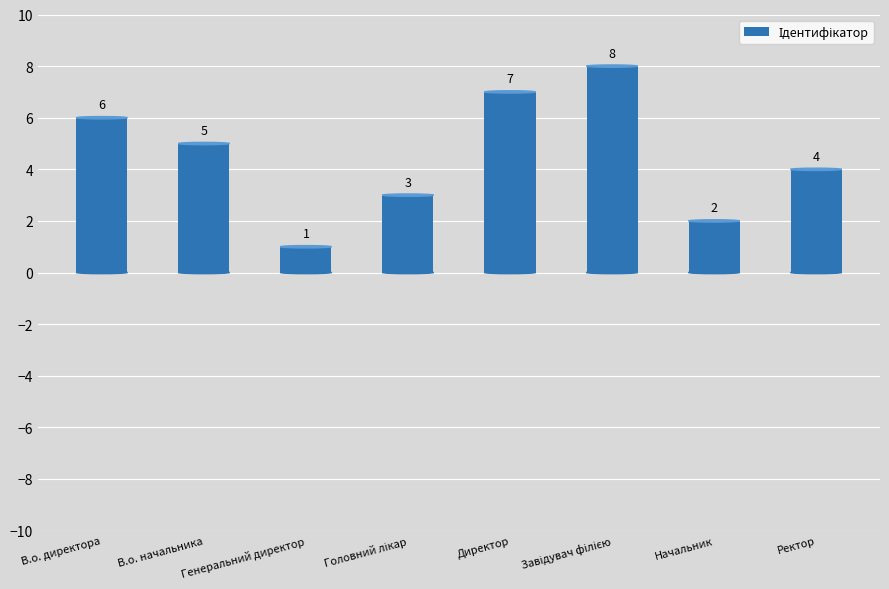

Approximately how many times larger is the value at В.о. начальника compared to В.о. директора?

0.8